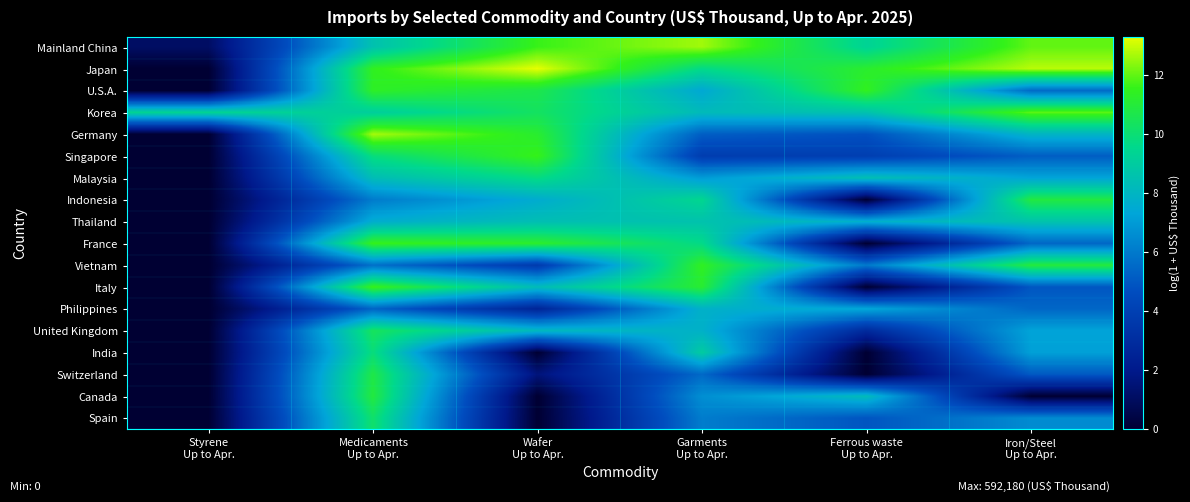

Between Wafer
Up to Apr. and Medicaments
Up to Apr., which is larger?

Wafer
Up to Apr.